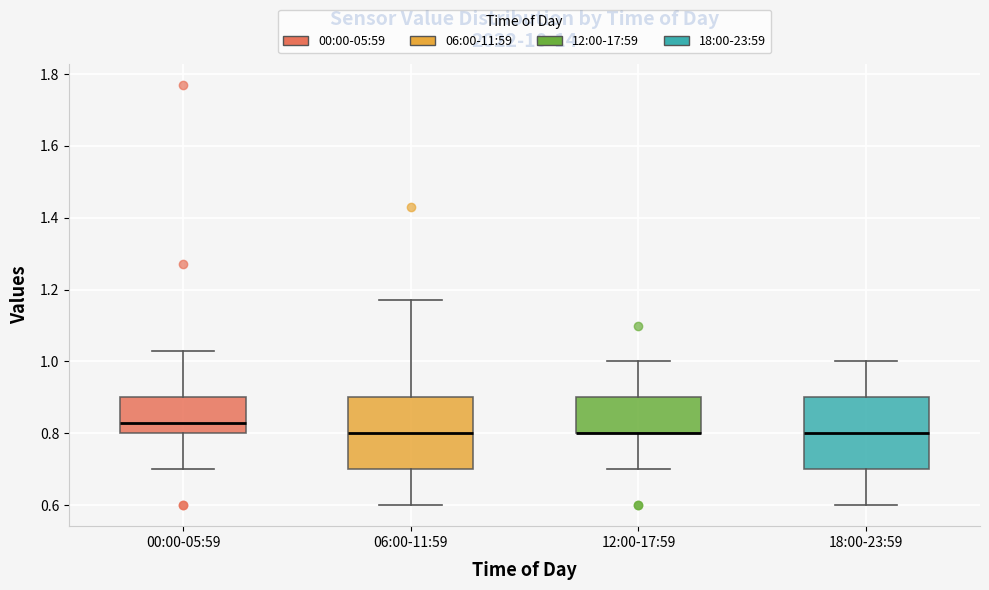

Where does the upper whisker of the box for 06:00-11:59 end on the y-axis? The values are not printed on the chart, so give them approximately, as read against the axis.

1.18